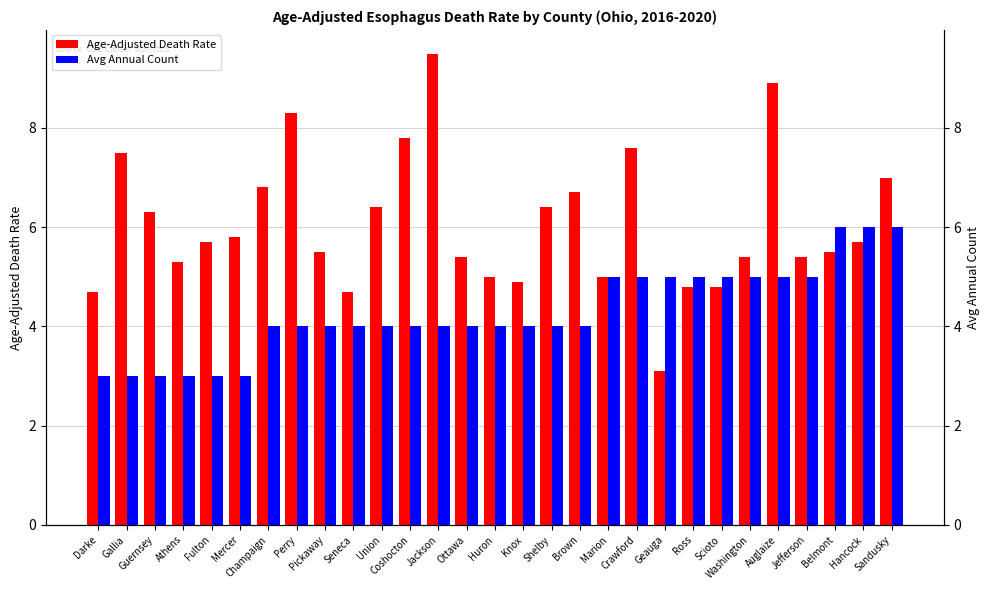

List the series in order of their peak value, highest first.

Age-Adjusted Death Rate, Avg Annual Count